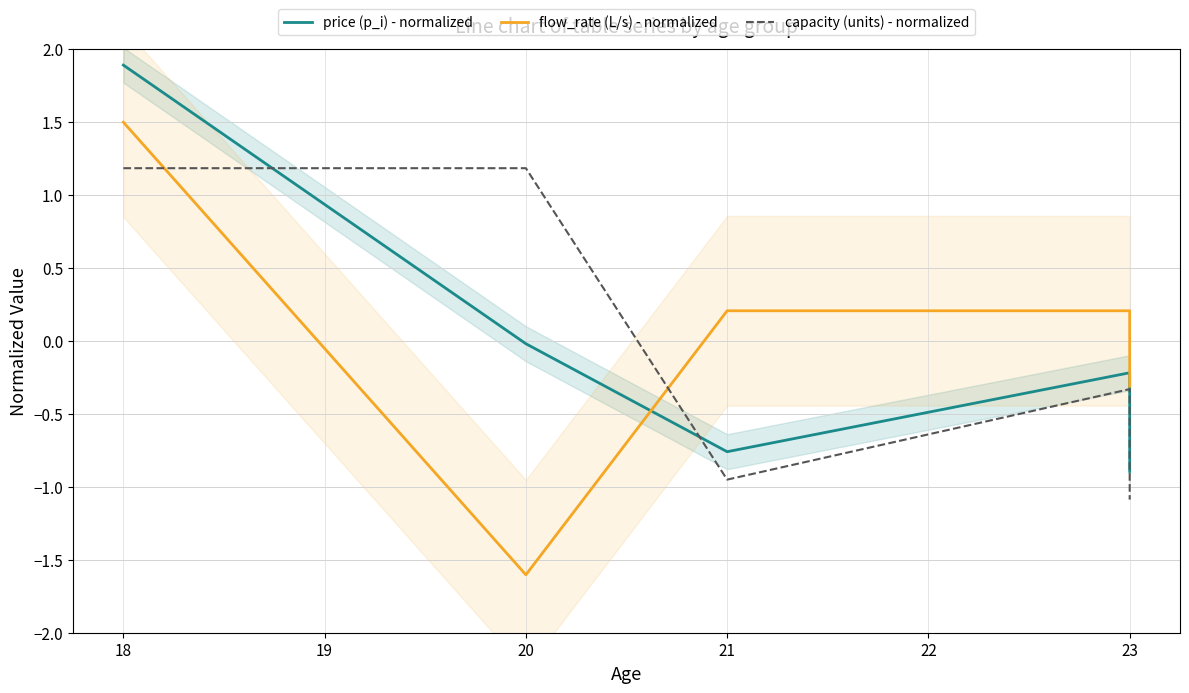

Which series has the largest range (max minus min)?

flow_rate (L/s) - normalized